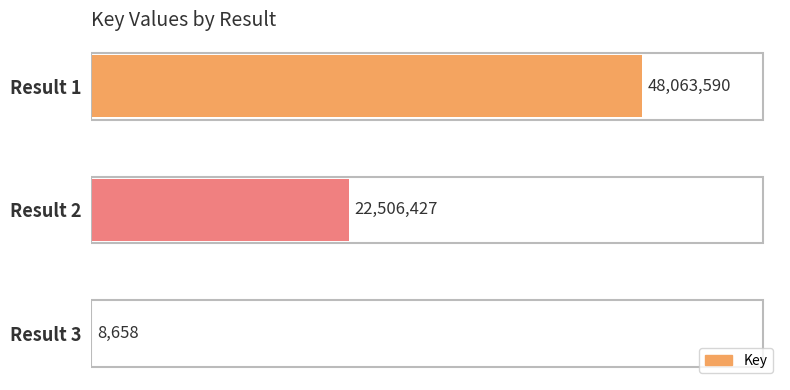

What is the greatest value displayed?

48063590